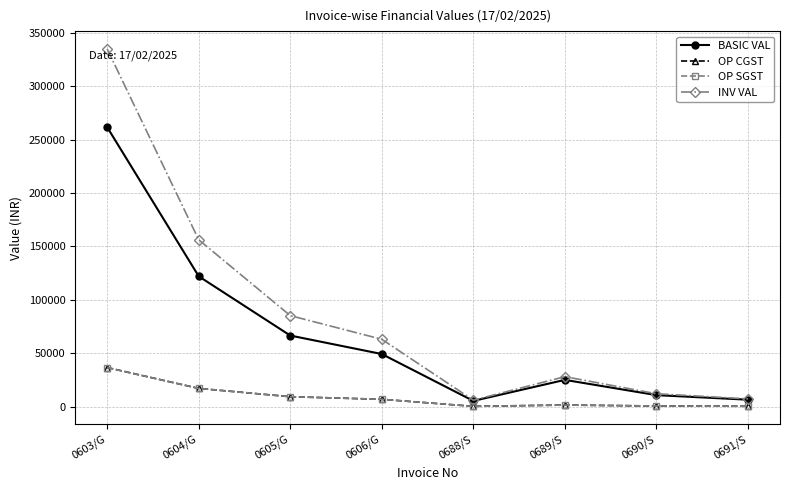

Reading left to right, transcribe all the data shown in this chart.

BASIC VAL: 261616.0	122065.0	66592.0	49276.0	5400.0	25086.7	10800.0	6525.0
OP CGST: 36626.2	17089.1	9322.9	6898.6	324.0	1505.2	648.0	391.5
OP SGST: 36626.2	17089.1	9322.9	6898.6	324.0	1505.2	648.0	391.5
INV VAL: 334868.5	156243.2	85237.8	63073.3	6048.0	28097.1	12096.0	7308.0